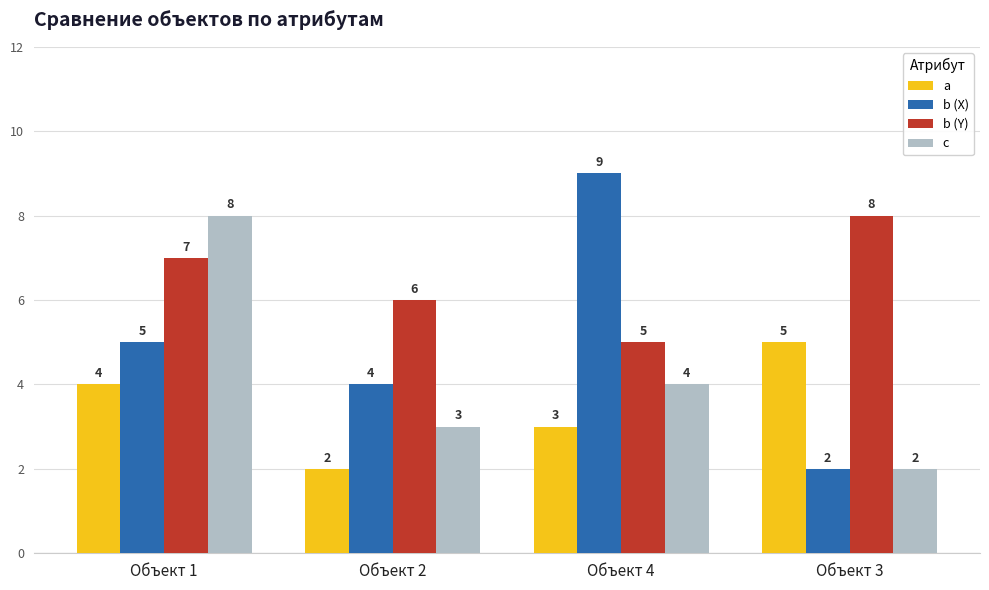

Where does the c series first go above 4?

Объект 1